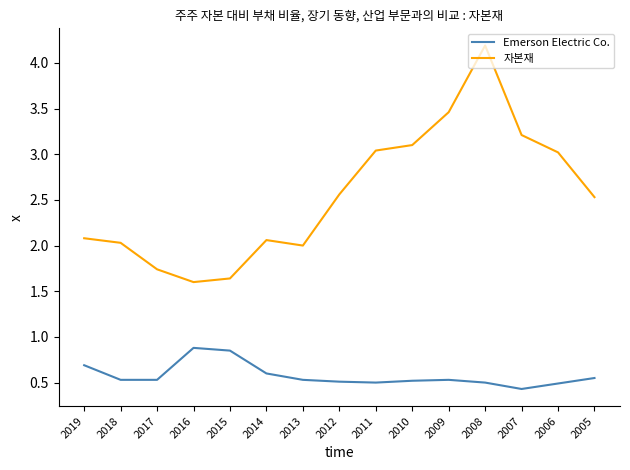

Which series has the largest total across all categories?

자본재